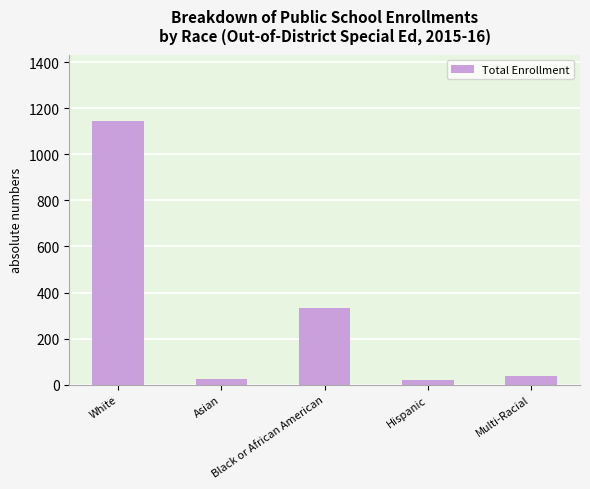

What is the greatest value displayed?

1146